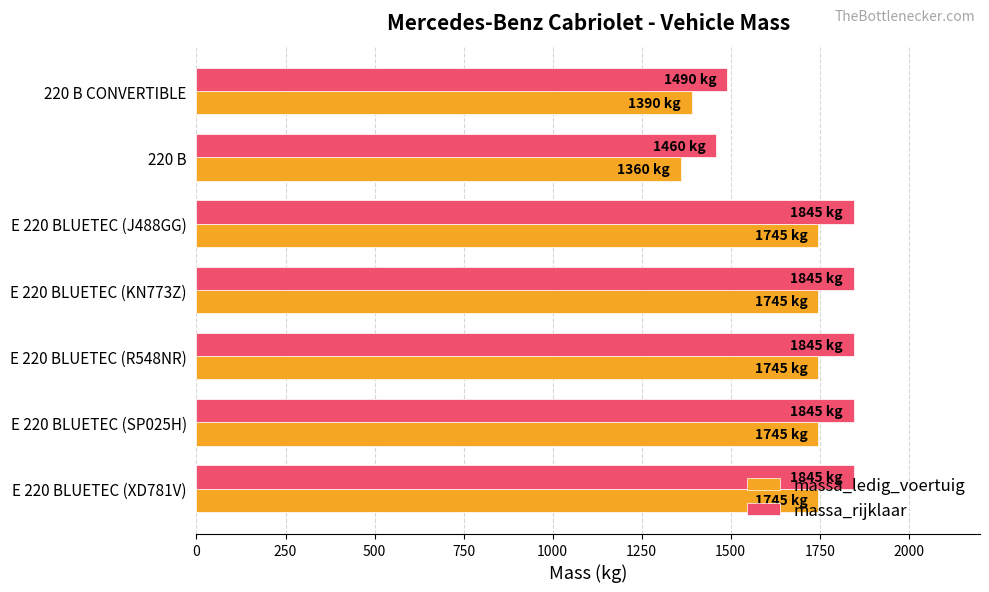

What is the spread (max minus min) of values at E 220 BLUETEC (J488GG)?

100